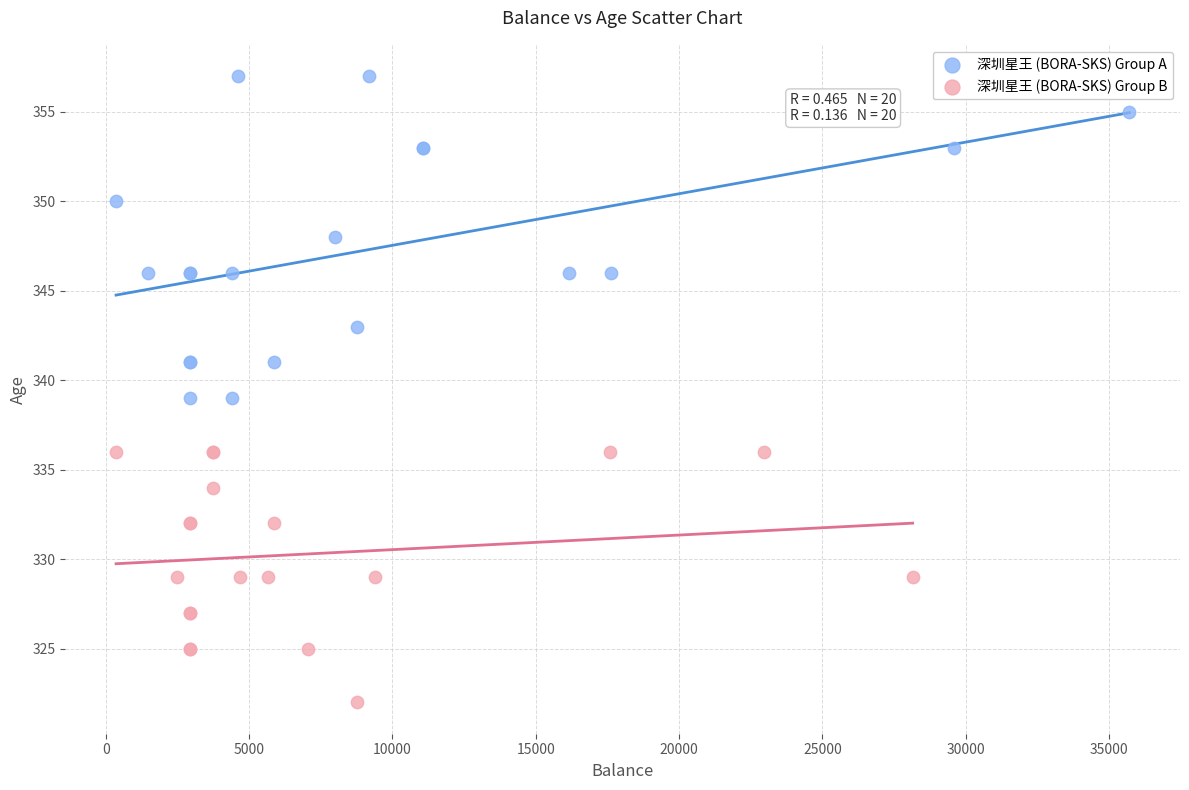

Which series has the widest spread of Y values?

深圳星王 (BORA-SKS) Group A